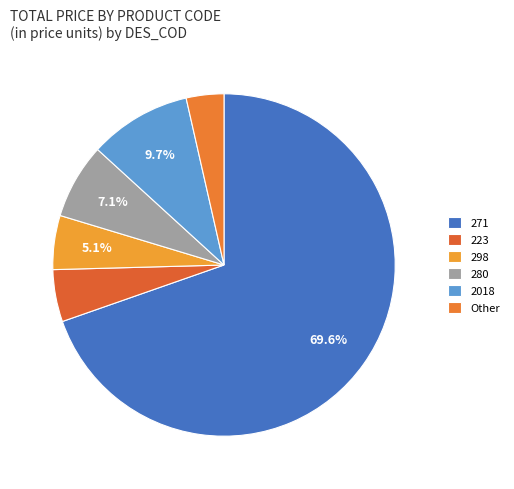

Count the number of slices in the pie.

6